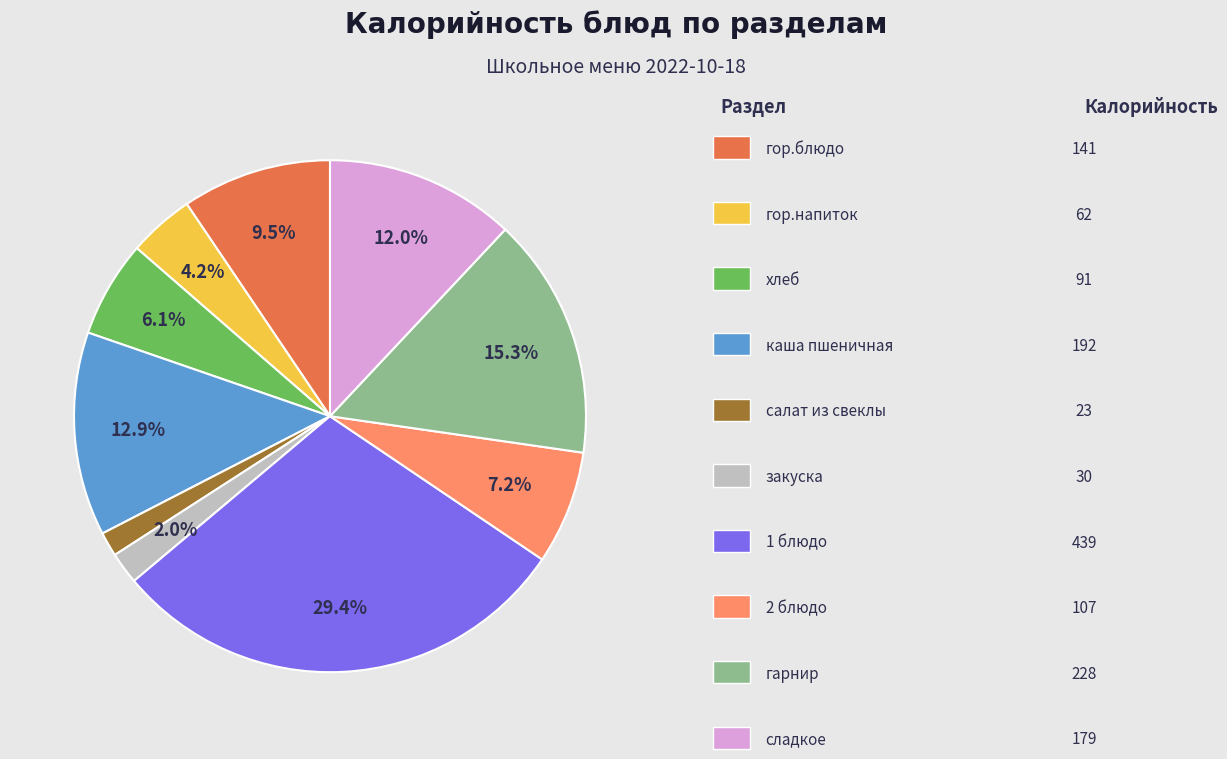

Does any single category account for the majority?

No